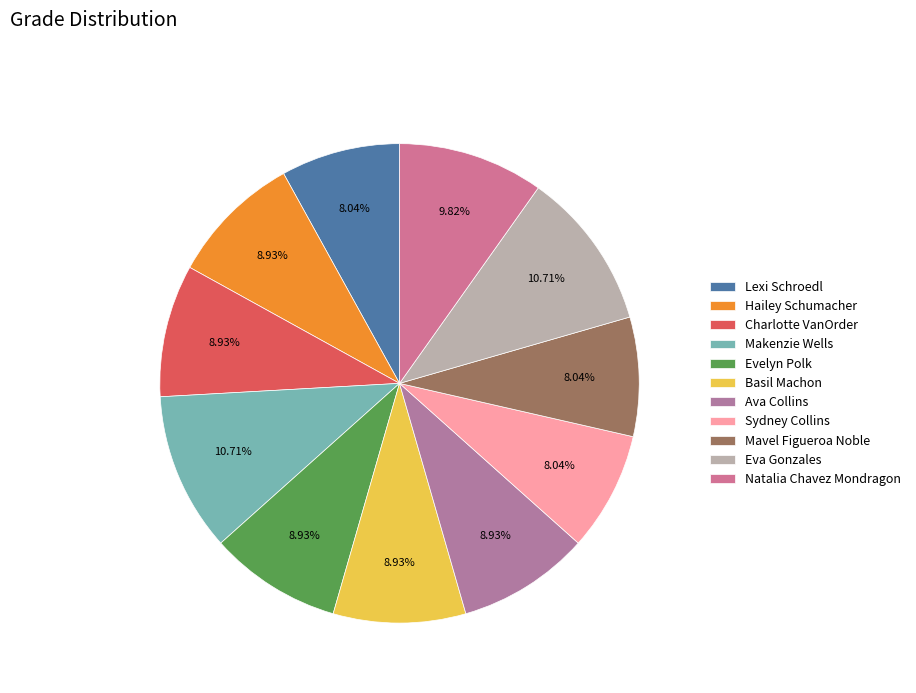

The Lexi Schroedl slice represents 8% of the pie. True or false?

True